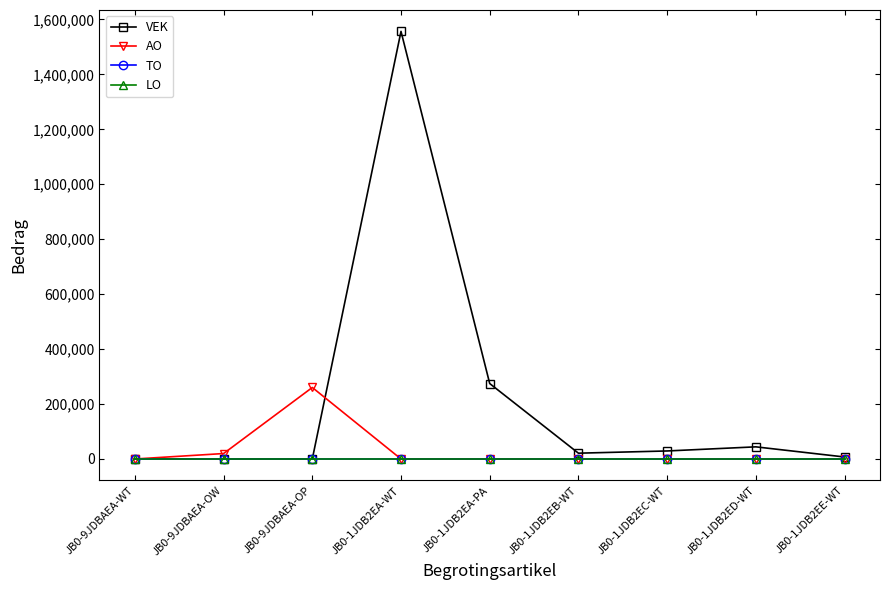

What is the total value across all series at JB0-9JDBAEA-WT?

-6